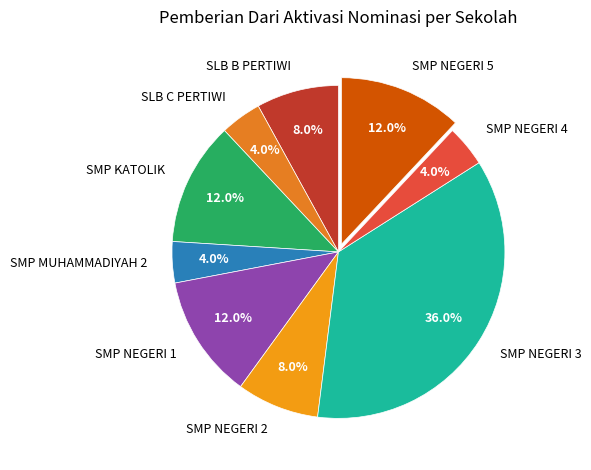

Is it true that SLB B PERTIWI is 1% of the pie?

False